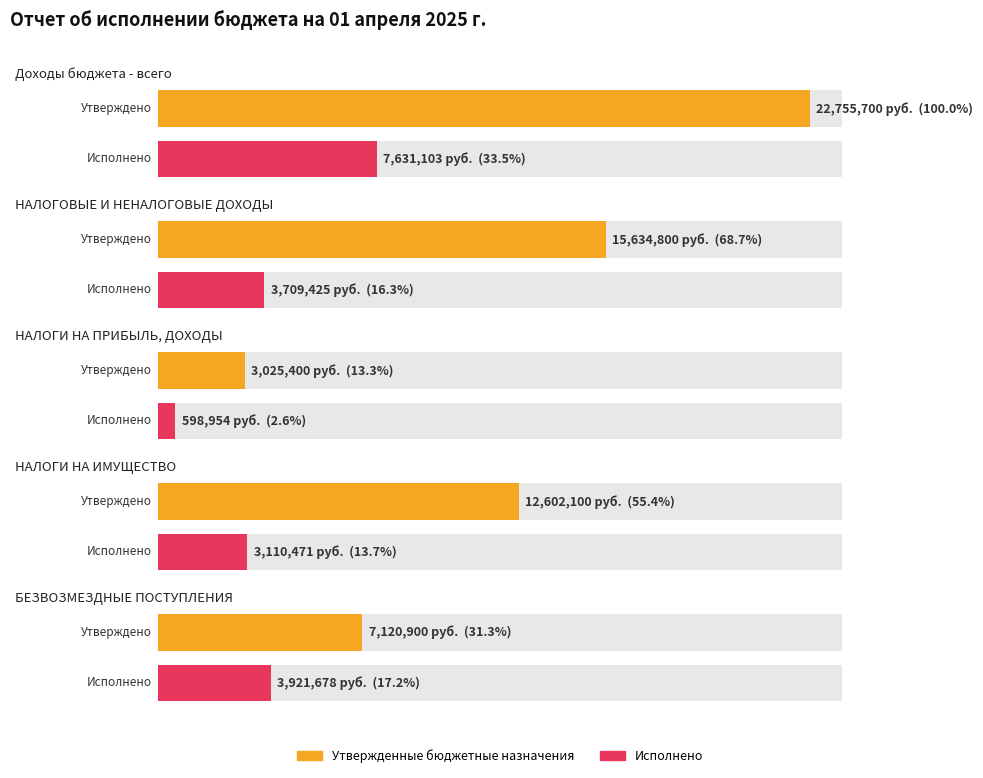

Is it true that Утвержденные бюджетные назначения equals 7120900.0 at БЕЗВОЗМЕЗДНЫЕ ПОСТУПЛЕНИЯ?

True